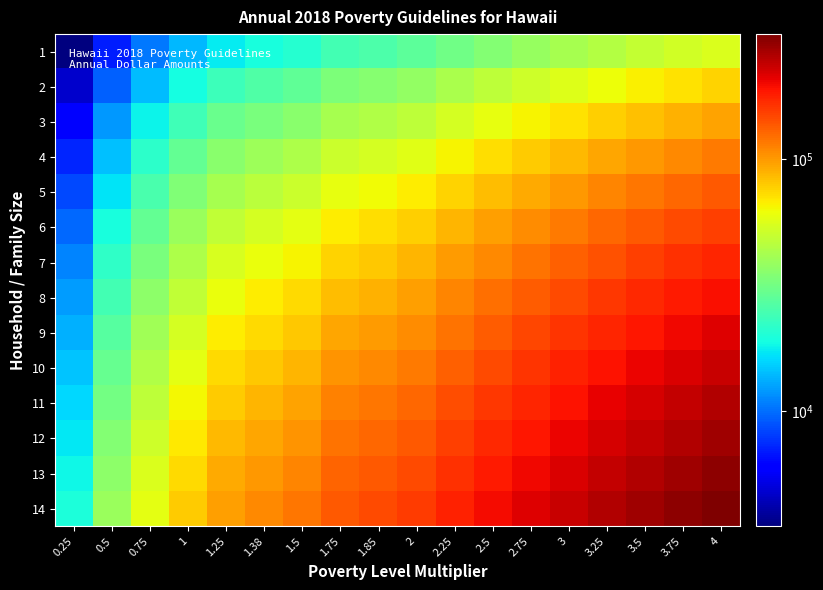

Reading left to right, extract all data points from this chart.

1: 0.25=3490.0	0.5=6980.0	0.75=10470.0	1=13960.0	1.25=17450.0	1.38=19264.8	1.5=20940.0	1.75=24430.0	1.85=25826.0	2=27920.0	2.25=31410.0	2.5=34900.0	2.75=38390.0	3=41880.0	3.25=45370.0	3.5=48860.0	3.75=52350.0	4=55840.0
2: 0.25=4732.5	0.5=9465.0	0.75=14197.5	1=18930.0	1.25=23662.5	1.38=26123.4	1.5=28395.0	1.75=33127.5	1.85=35020.5	2=37860.0	2.25=42592.5	2.5=47325.0	2.75=52057.5	3=56790.0	3.25=61522.5	3.5=66255.0	3.75=70987.5	4=75720.0
3: 0.25=5975.0	0.5=11950.0	0.75=17925.0	1=23900.0	1.25=29875.0	1.38=32982.0	1.5=35850.0	1.75=41825.0	1.85=44215.0	2=47800.0	2.25=53775.0	2.5=59750.0	2.75=65725.0	3=71700.0	3.25=77675.0	3.5=83650.0	3.75=89625.0	4=95600.0
4: 0.25=7217.5	0.5=14435.0	0.75=21652.5	1=28870.0	1.25=36087.5	1.38=39840.6	1.5=43305.0	1.75=50522.5	1.85=53409.5	2=57740.0	2.25=64957.5	2.5=72175.0	2.75=79392.5	3=86610.0	3.25=93827.5	3.5=101045.0	3.75=108262.5	4=115480.0
5: 0.25=8460.0	0.5=16920.0	0.75=25380.0	1=33840.0	1.25=42300.0	1.38=46699.2	1.5=50760.0	1.75=59220.0	1.85=62604.0	2=67680.0	2.25=76140.0	2.5=84600.0	2.75=93060.0	3=101520.0	3.25=109980.0	3.5=118440.0	3.75=126900.0	4=135360.0
6: 0.25=9702.5	0.5=19405.0	0.75=29107.5	1=38810.0	1.25=48512.5	1.38=53557.8	1.5=58215.0	1.75=67917.5	1.85=71798.5	2=77620.0	2.25=87322.5	2.5=97025.0	2.75=106727.5	3=116430.0	3.25=126132.5	3.5=135835.0	3.75=145537.5	4=155240.0
7: 0.25=10945.0	0.5=21890.0	0.75=32835.0	1=43780.0	1.25=54725.0	1.38=60416.4	1.5=65670.0	1.75=76615.0	1.85=80993.0	2=87560.0	2.25=98505.0	2.5=109450.0	2.75=120395.0	3=131340.0	3.25=142285.0	3.5=153230.0	3.75=164175.0	4=175120.0
8: 0.25=12187.5	0.5=24375.0	0.75=36562.5	1=48750.0	1.25=60937.5	1.38=67275.0	1.5=73125.0	1.75=85312.5	1.85=90187.5	2=97500.0	2.25=109687.5	2.5=121875.0	2.75=134062.5	3=146250.0	3.25=158437.5	3.5=170625.0	3.75=182812.5	4=195000.0
9: 0.25=13430.0	0.5=26860.0	0.75=40290.0	1=53720.0	1.25=67150.0	1.38=74133.6	1.5=80580.0	1.75=94010.0	1.85=99382.0	2=107440.0	2.25=120870.0	2.5=134300.0	2.75=147730.0	3=161160.0	3.25=174590.0	3.5=188020.0	3.75=201450.0	4=214880.0
10: 0.25=14672.5	0.5=29345.0	0.75=44017.5	1=58690.0	1.25=73362.5	1.38=80992.2	1.5=88035.0	1.75=102707.5	1.85=108576.5	2=117380.0	2.25=132052.5	2.5=146725.0	2.75=161397.5	3=176070.0	3.25=190742.5	3.5=205415.0	3.75=220087.5	4=234760.0
11: 0.25=15915.0	0.5=31830.0	0.75=47745.0	1=63660.0	1.25=79575.0	1.38=87850.8	1.5=95490.0	1.75=111405.0	1.85=117771.0	2=127320.0	2.25=143235.0	2.5=159150.0	2.75=175065.0	3=190980.0	3.25=206895.0	3.5=222810.0	3.75=238725.0	4=254640.0
12: 0.25=17157.5	0.5=34315.0	0.75=51472.5	1=68630.0	1.25=85787.5	1.38=94709.4	1.5=102945.0	1.75=120102.5	1.85=126965.5	2=137260.0	2.25=154417.5	2.5=171575.0	2.75=188732.5	3=205890.0	3.25=223047.5	3.5=240205.0	3.75=257362.5	4=274520.0
13: 0.25=18400.0	0.5=36800.0	0.75=55200.0	1=73600.0	1.25=92000.0	1.38=101568.0	1.5=110400.0	1.75=128800.0	1.85=136160.0	2=147200.0	2.25=165600.0	2.5=184000.0	2.75=202400.0	3=220800.0	3.25=239200.0	3.5=257600.0	3.75=276000.0	4=294400.0
14: 0.25=19642.5	0.5=39285.0	0.75=58927.5	1=78570.0	1.25=98212.5	1.38=108426.6	1.5=117855.0	1.75=137497.5	1.85=145354.5	2=157140.0	2.25=176782.5	2.5=196425.0	2.75=216067.5	3=235710.0	3.25=255352.5	3.5=274995.0	3.75=294637.5	4=314280.0